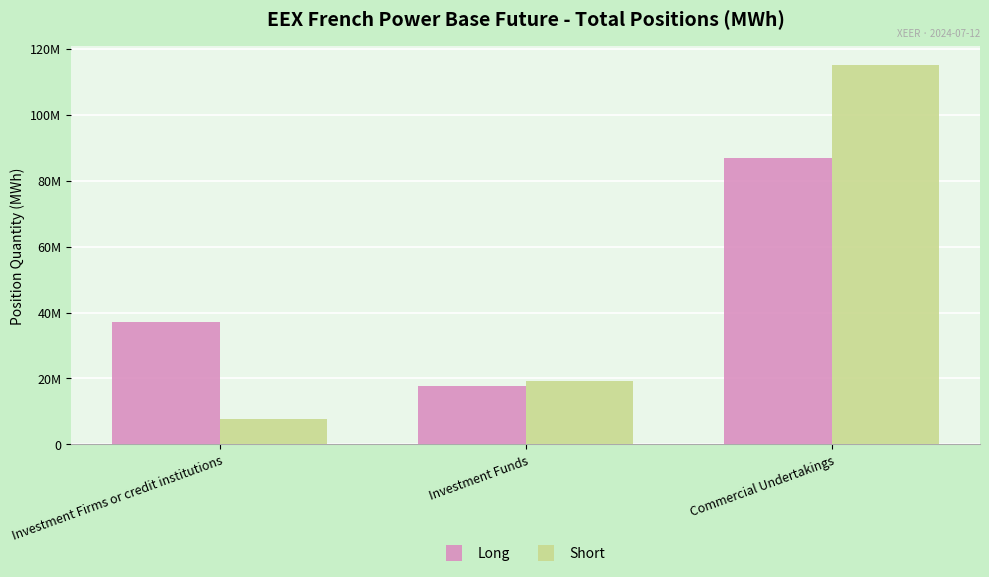

Which series changed the most between Investment Funds and Commercial Undertakings?

Short